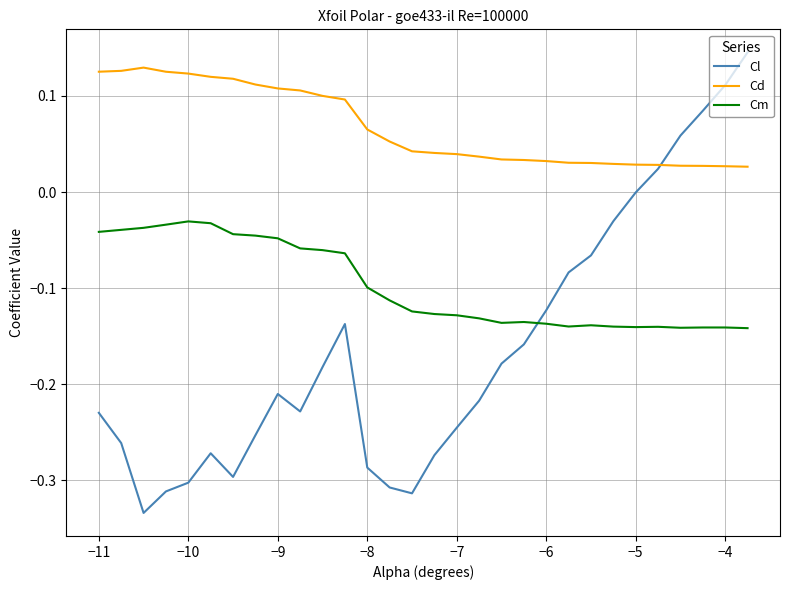

Which series has the largest range (max minus min)?

Cl